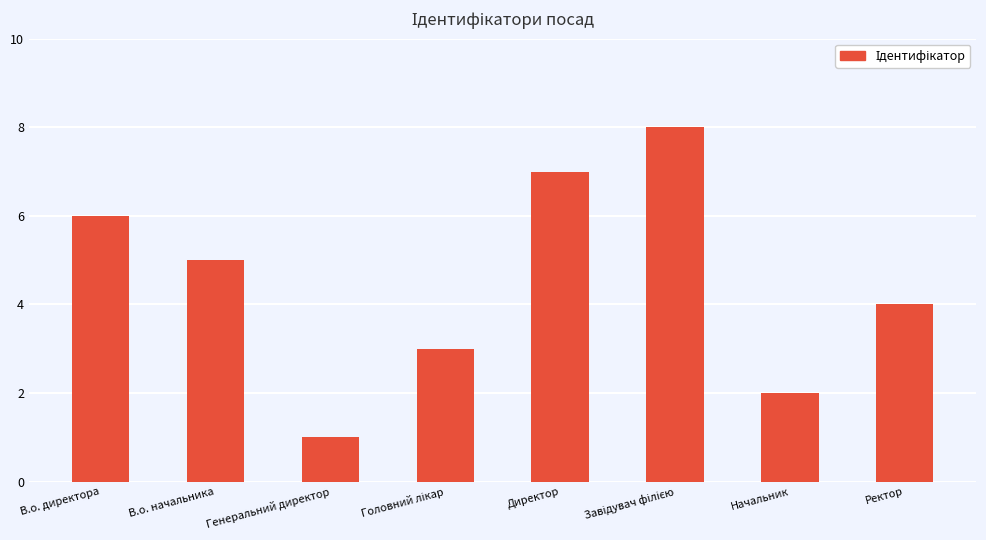

What is the label of the 5th bar from the left?

Директор